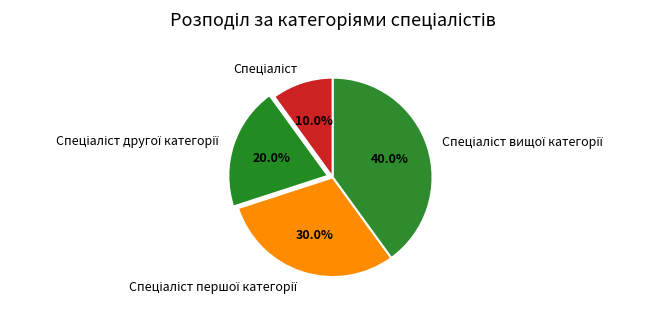

Does any single category account for the majority?

No